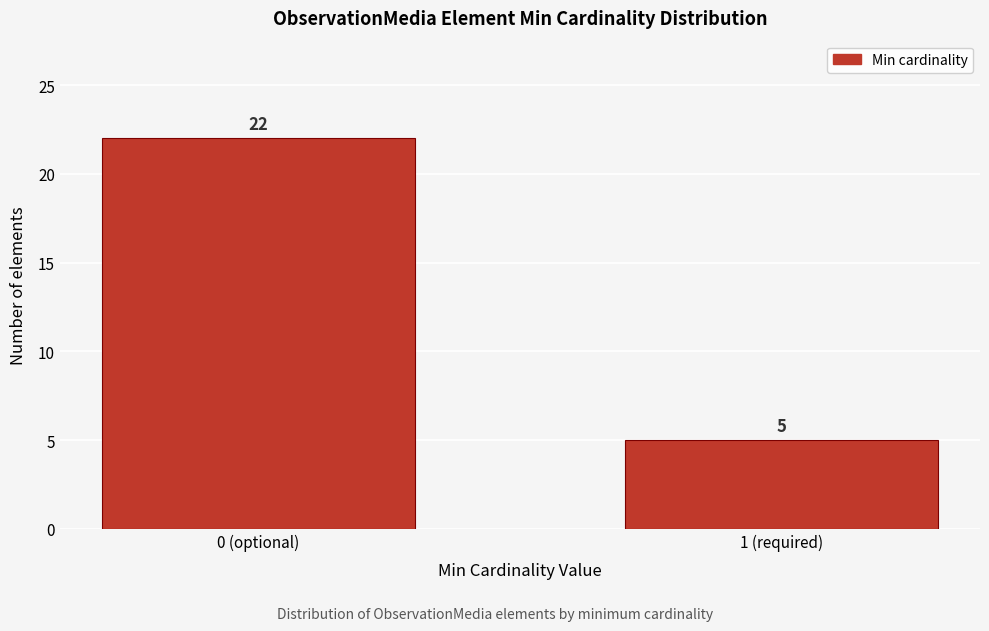

Reading right to left, extract all data points from this chart.

1 (required)=5	0 (optional)=22